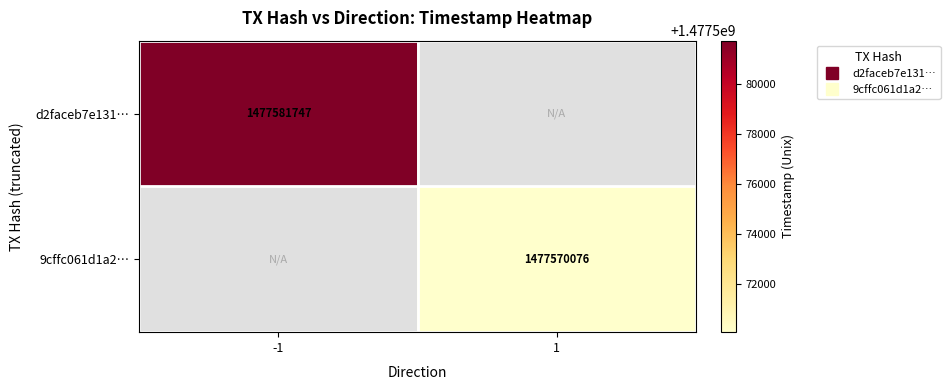

Which label corresponds to the largest value in the chart?

-1